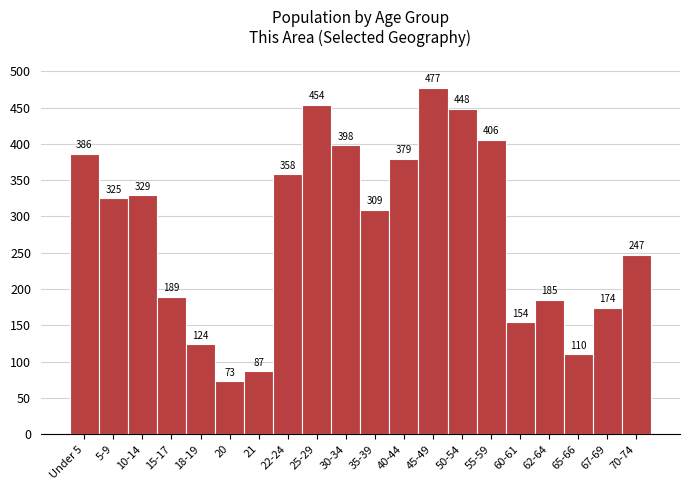

Reading left to right, extract all data points from this chart.

Under 5=386	5-9=325	10-14=329	15-17=189	18-19=124	20=73	21=87	22-24=358	25-29=454	30-34=398	35-39=309	40-44=379	45-49=477	50-54=448	55-59=406	60-61=154	62-64=185	65-66=110	67-69=174	70-74=247